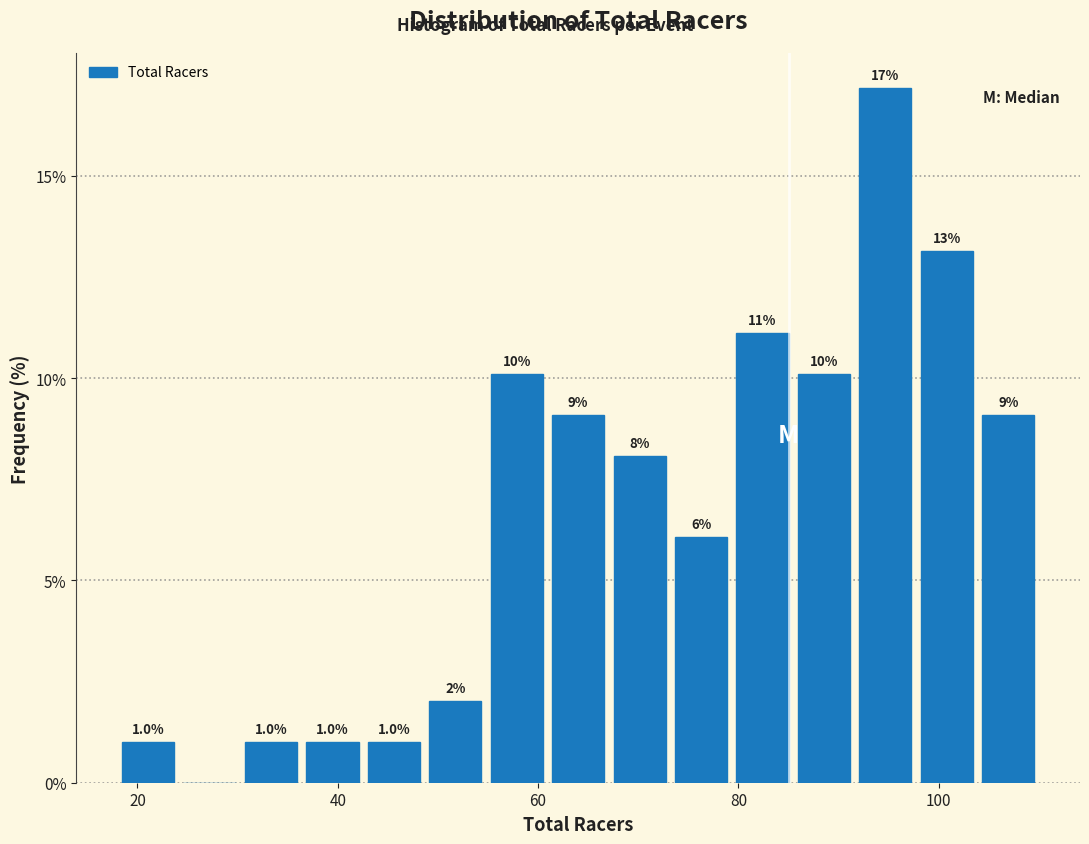

Read against the x-axis, roughly where is the centre of the tallest bar?

94